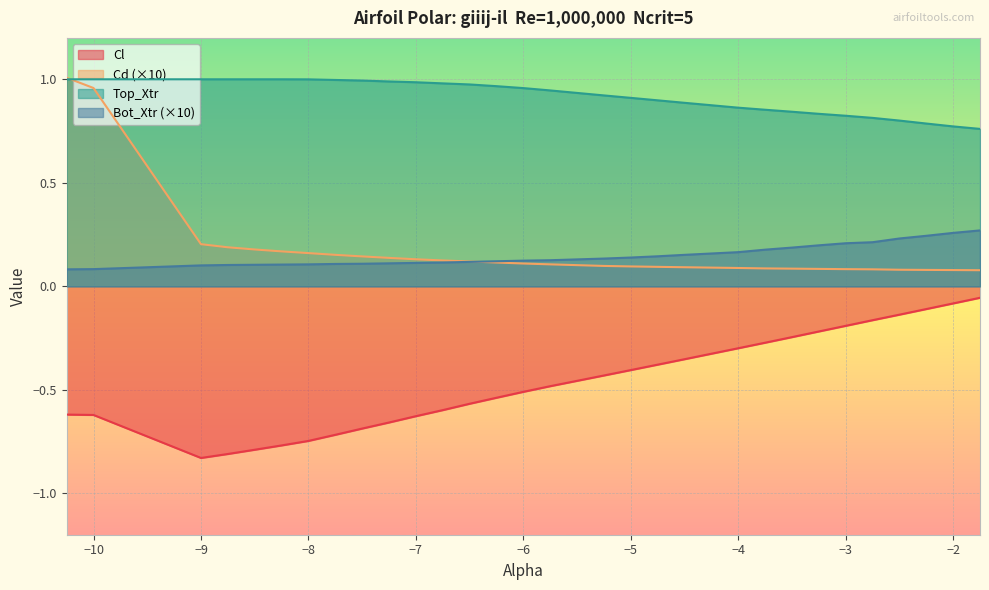

Reading left to right, extract all data points from this chart.

Cl: -10.25=-0.6	-10.0=-0.6	-9.0=-0.8	-8.75=-0.8	-8.5=-0.8	-8.25=-0.8	-8.0=-0.7	-7.75=-0.7	-7.5=-0.7	-7.25=-0.7	-7.0=-0.6	-6.75=-0.6	-6.5=-0.6	-6.25=-0.5	-6.0=-0.5	-5.75=-0.5	-5.25=-0.4	-5.0=-0.4	-4.75=-0.4	-4.5=-0.4	-4.0=-0.3	-3.75=-0.3	-3.5=-0.2	-3.25=-0.2	-3.0=-0.2	-2.75=-0.2	-2.5=-0.1	-2.25=-0.1	-2.0=-0.1	-1.75=-0.1
Cd: -10.25=1.0	-10.0=1.0	-9.0=0.2	-8.75=0.2	-8.5=0.2	-8.25=0.2	-8.0=0.2	-7.75=0.2	-7.5=0.1	-7.25=0.1	-7.0=0.1	-6.75=0.1	-6.5=0.1	-6.25=0.1	-6.0=0.1	-5.75=0.1	-5.25=0.1	-5.0=0.1	-4.75=0.1	-4.5=0.1	-4.0=0.1	-3.75=0.1	-3.5=0.1	-3.25=0.1	-3.0=0.1	-2.75=0.1	-2.5=0.1	-2.25=0.1	-2.0=0.1	-1.75=0.1
Top_Xtr: -10.25=1.0	-10.0=1.0	-9.0=1.0	-8.75=1.0	-8.5=1.0	-8.25=1.0	-8.0=1.0	-7.75=1.0	-7.5=1.0	-7.25=1.0	-7.0=1.0	-6.75=1.0	-6.5=1.0	-6.25=1.0	-6.0=1.0	-5.75=0.9	-5.25=0.9	-5.0=0.9	-4.75=0.9	-4.5=0.9	-4.0=0.9	-3.75=0.9	-3.5=0.8	-3.25=0.8	-3.0=0.8	-2.75=0.8	-2.5=0.8	-2.25=0.8	-2.0=0.8	-1.75=0.8
Bot_Xtr: -10.25=0.1	-10.0=0.1	-9.0=0.1	-8.75=0.1	-8.5=0.1	-8.25=0.1	-8.0=0.1	-7.75=0.1	-7.5=0.1	-7.25=0.1	-7.0=0.1	-6.75=0.1	-6.5=0.1	-6.25=0.1	-6.0=0.1	-5.75=0.1	-5.25=0.1	-5.0=0.1	-4.75=0.1	-4.5=0.2	-4.0=0.2	-3.75=0.2	-3.5=0.2	-3.25=0.2	-3.0=0.2	-2.75=0.2	-2.5=0.2	-2.25=0.2	-2.0=0.3	-1.75=0.3